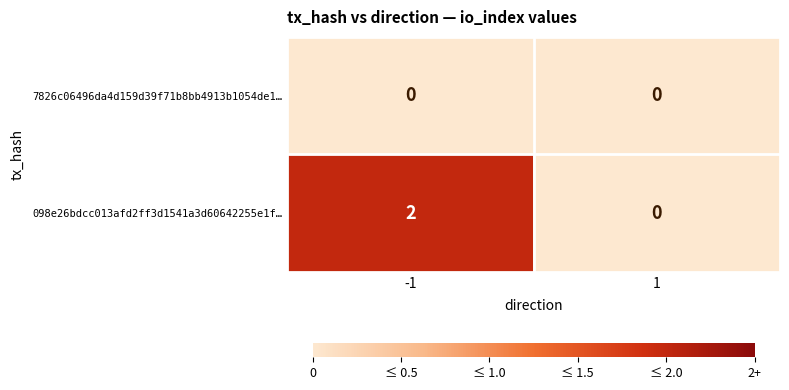

The value of 7826c06496da4d159d39f71b8bb4913b1054de1… at 1 is 0. True or false?

True